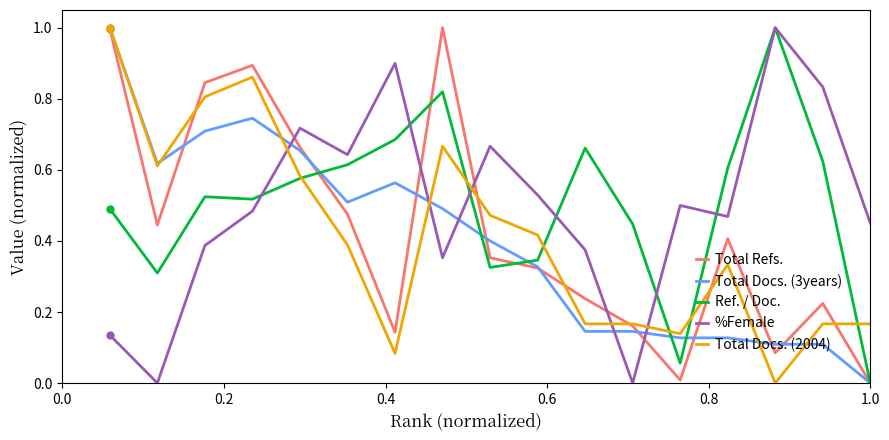

What is the highest value of the %Female series?

1.0